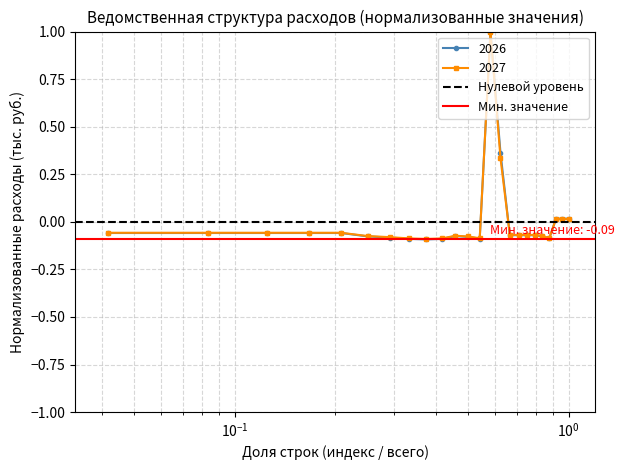

True or false: 2027 has more than 1 interior local peaks.

True